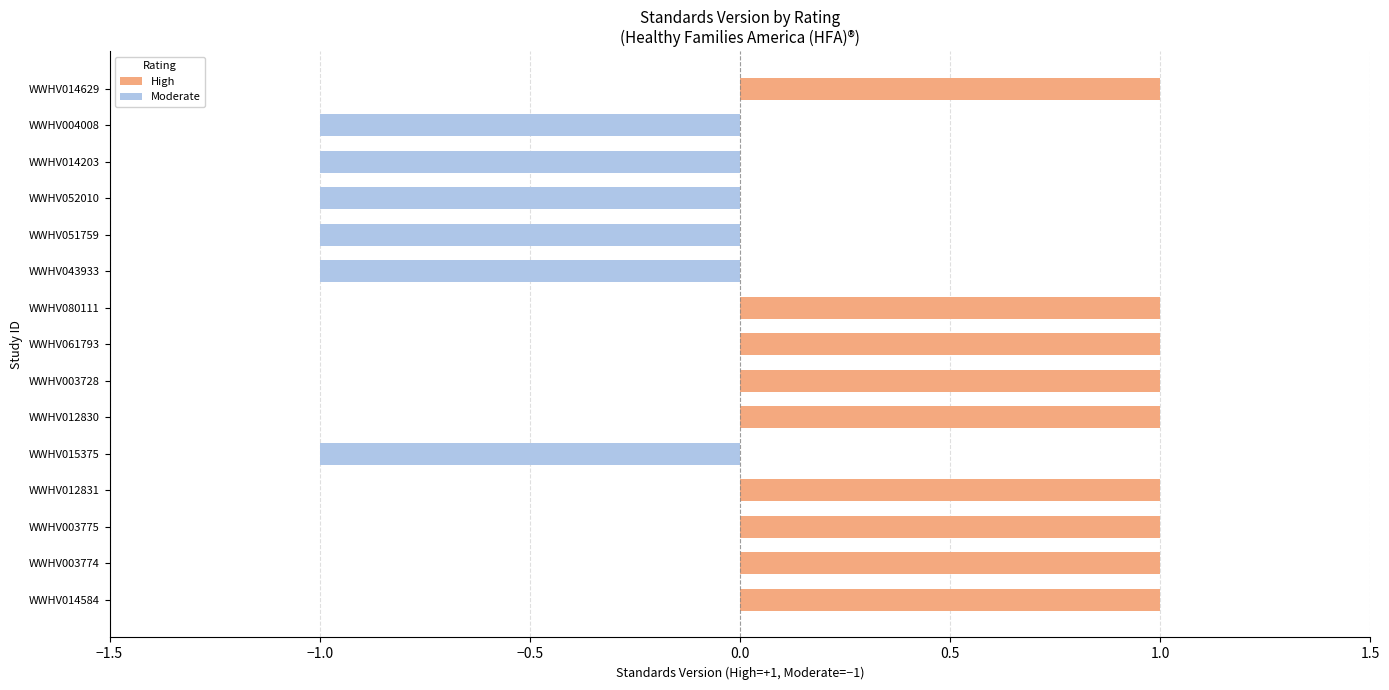

How many categories are shown in the chart?

15